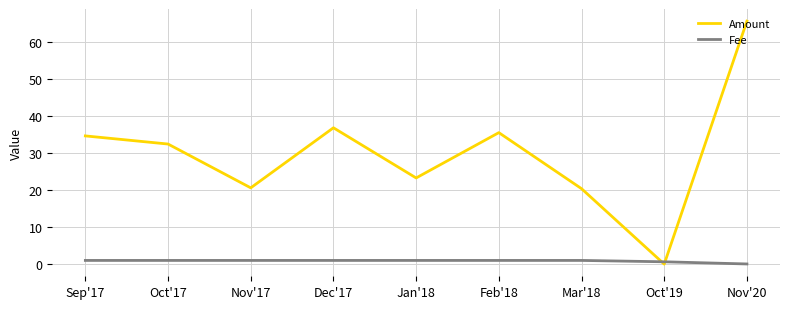

Which series has the widest spread of values?

Amount